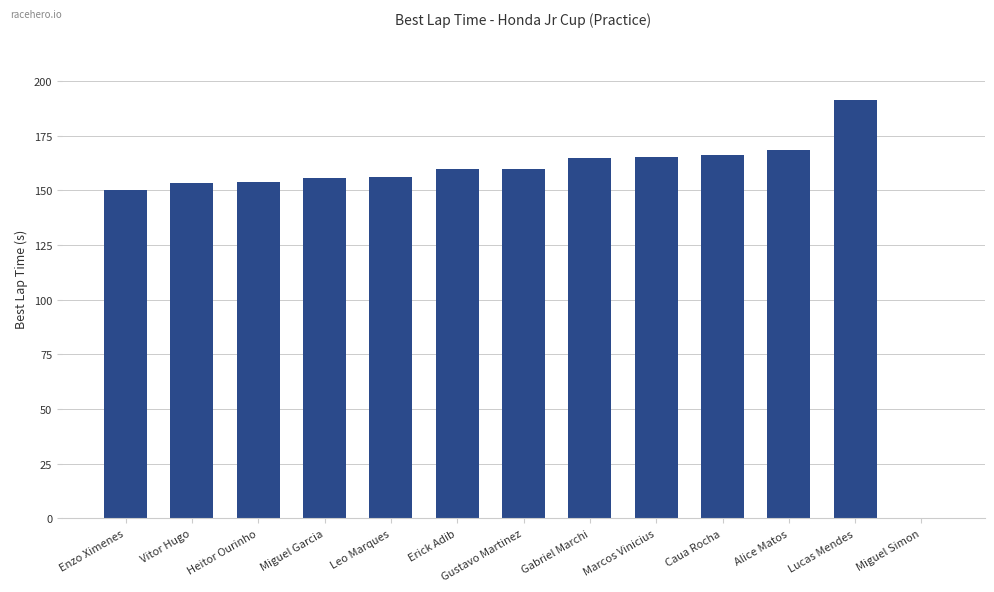

What is the sum of all values?

1945.0